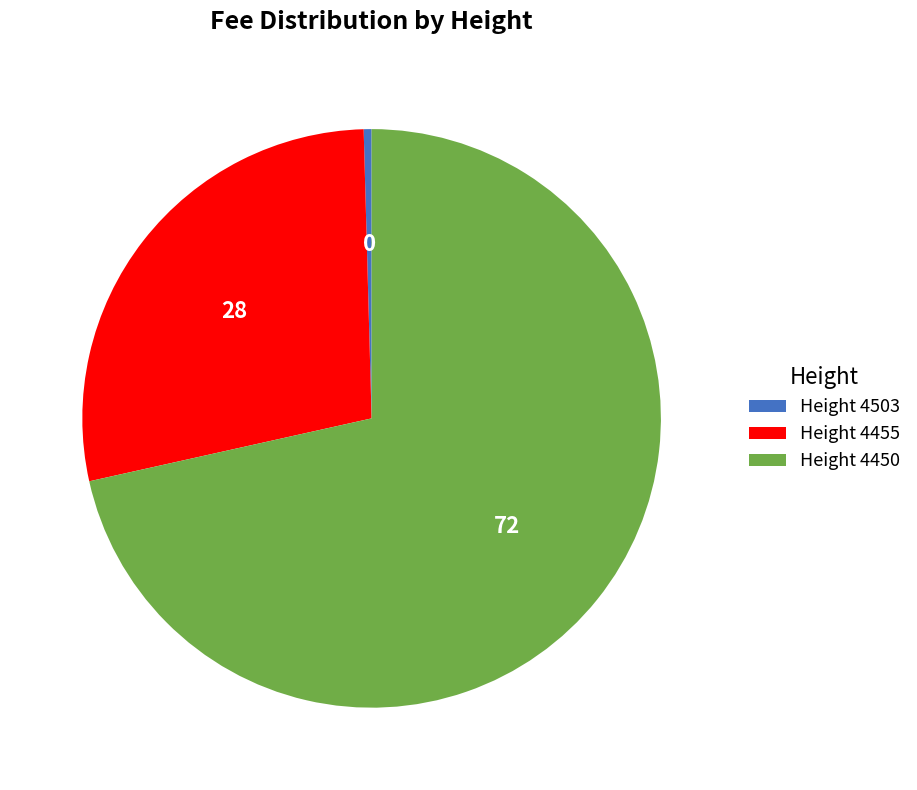

Which category has the biggest portion of the pie?

Height 4450